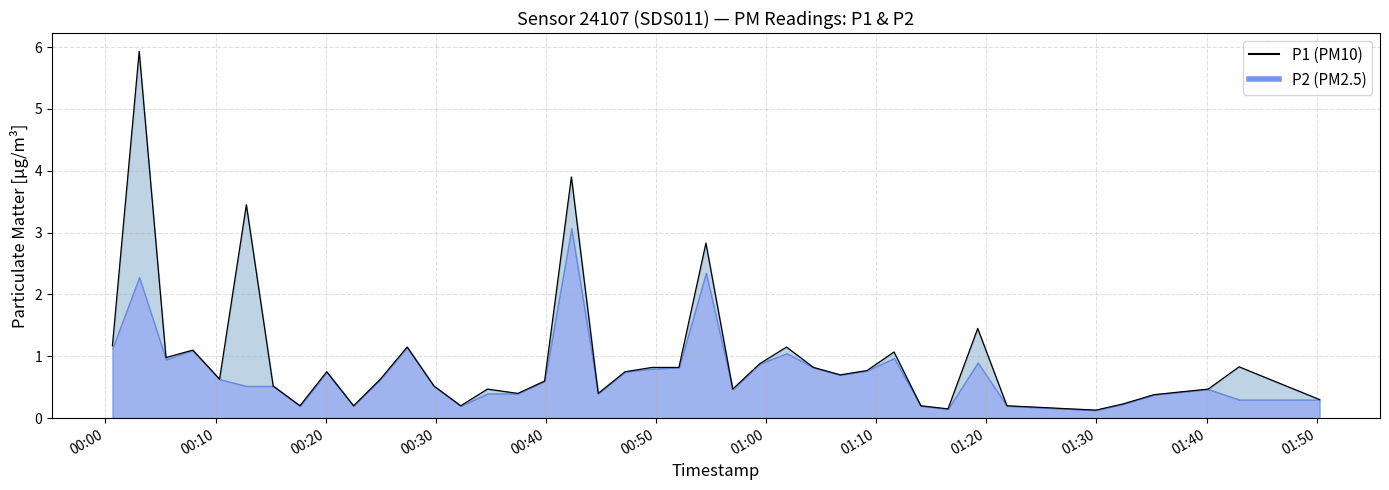

How many interior local valleys (lower than both neighbors) does the data have?

11